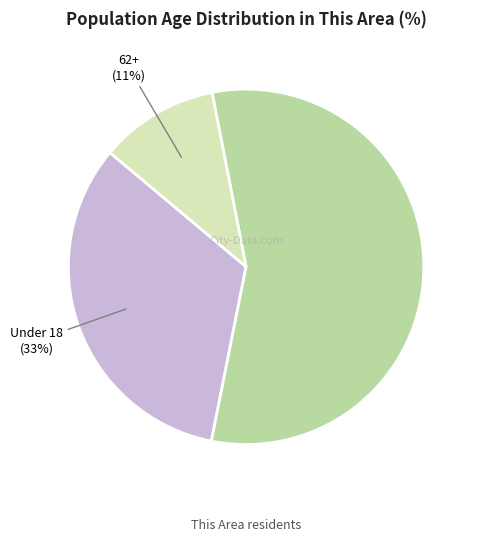

To the nearest percent, what is the average slice percentage?

33%